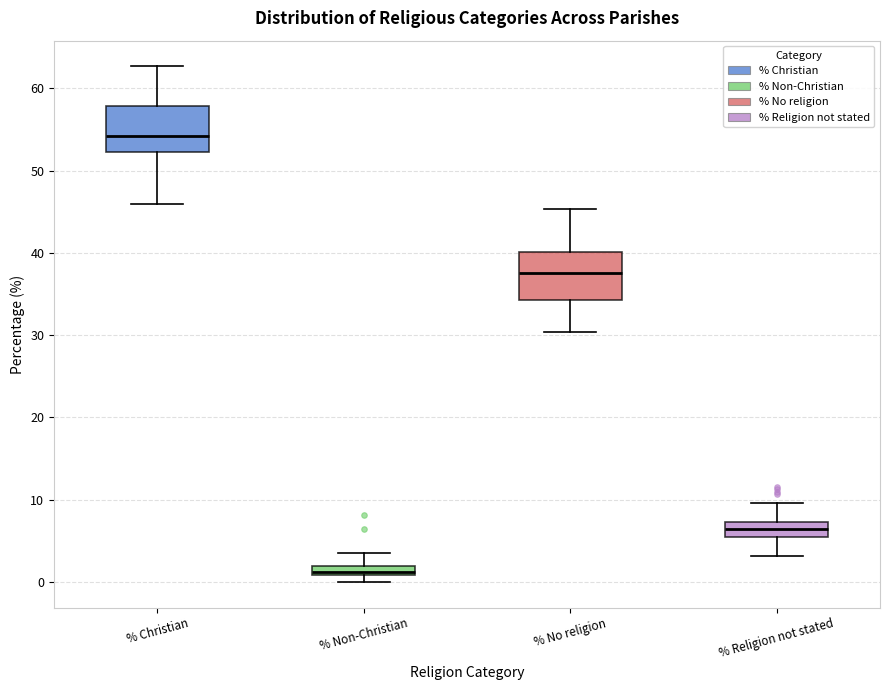

Which box has the lowest median line?

% Non-Christian